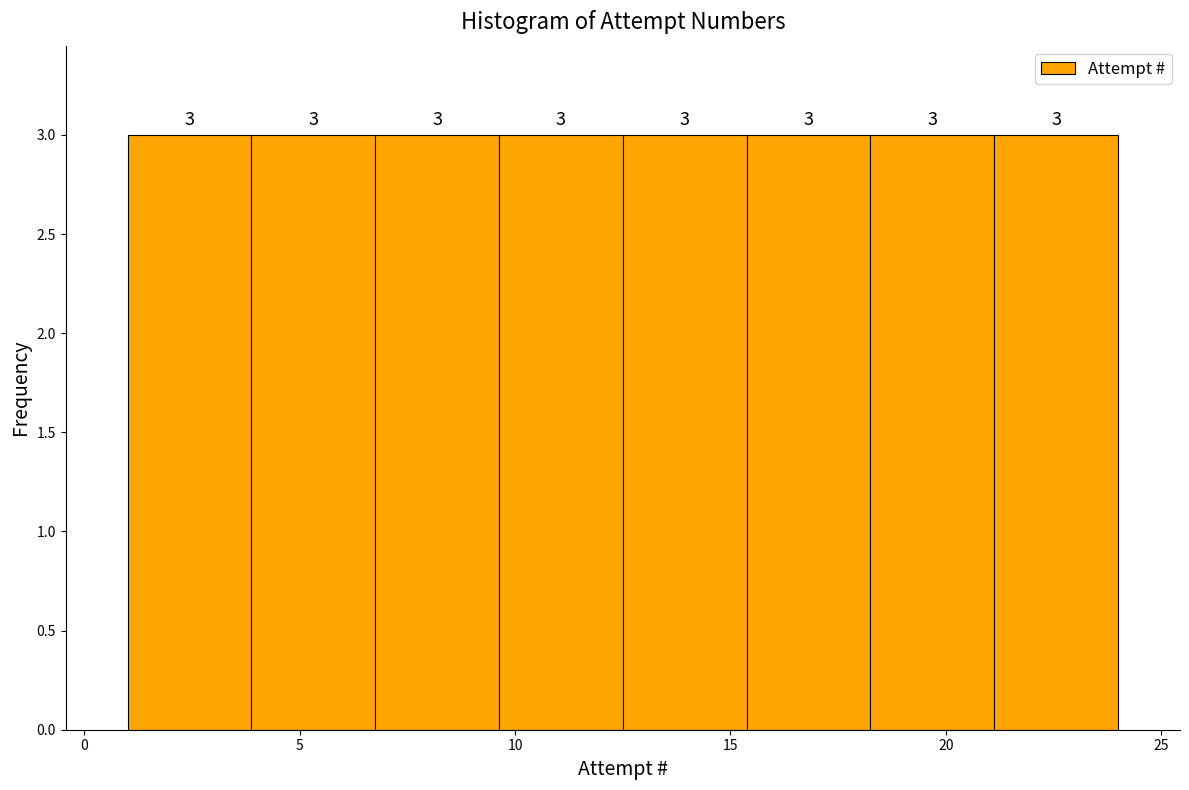

Reading left to right, list every bar in this chart as the range it spans on the x-axis followed by its height. The bar edges are not printed on the chart, so give them approximately, as read against the axis.

1.0 to 4.0: 3
4.0 to 7.0: 3
7.0 to 9.5: 3
9.5 to 12.5: 3
12.5 to 15.5: 3
15.5 to 18.5: 3
18.5 to 21.0: 3
21.0 to 24.0: 3